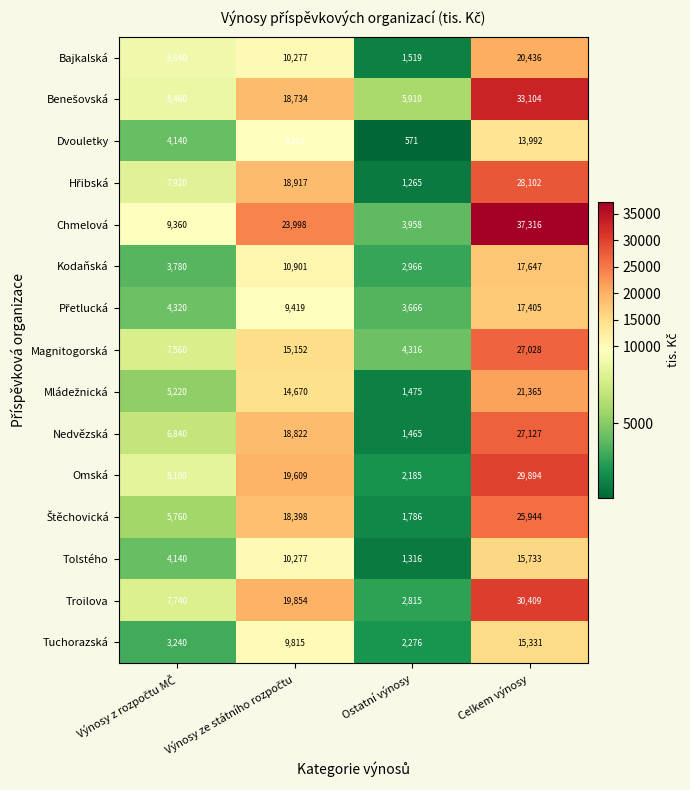

Which category has the highest value in the Tuchorazská series?

Celkem výnosy